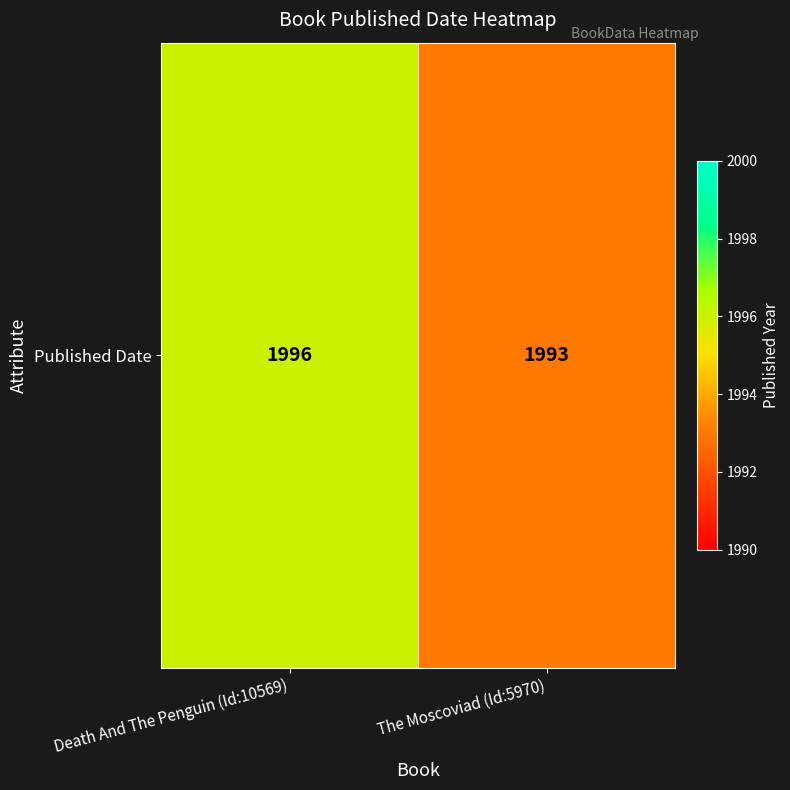

How many categories are shown in the chart?

2